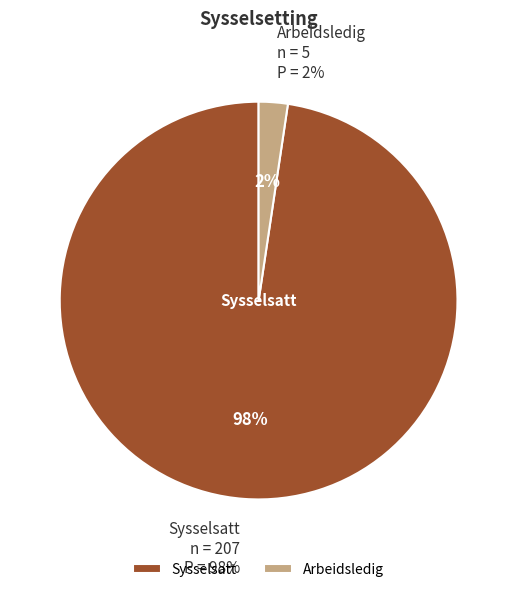

To the nearest percent, what is the combined percentage of Sysselsatt and Arbeidsledig?

100%